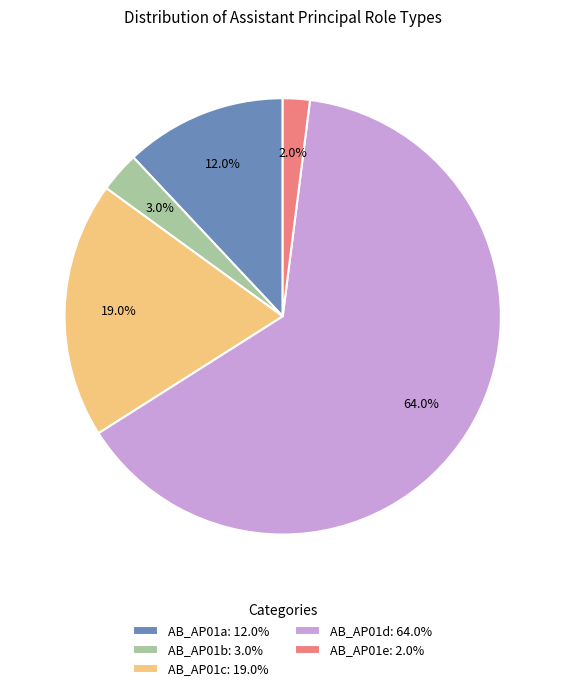

What percentage is the AB_AP01a slice, to the nearest percent?

12%